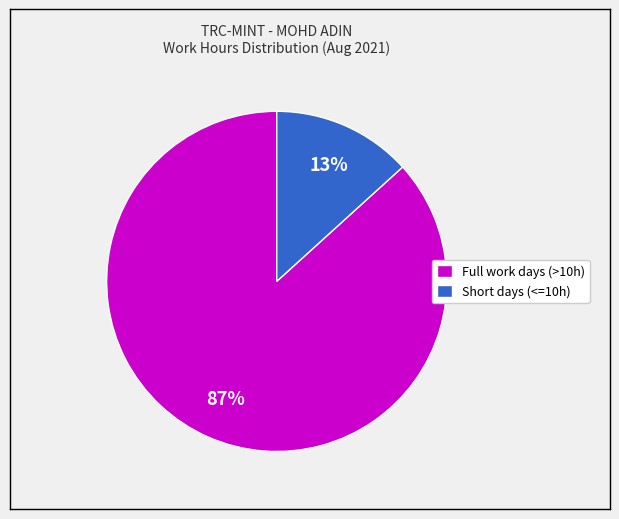

Count the number of slices in the pie.

2